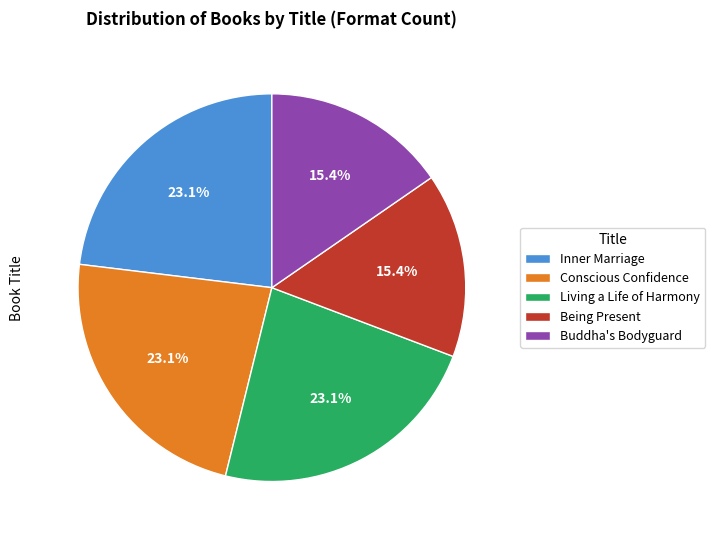

Approximately how many times larger is the value at Inner Marriage compared to Living a Life of Harmony?

1.0